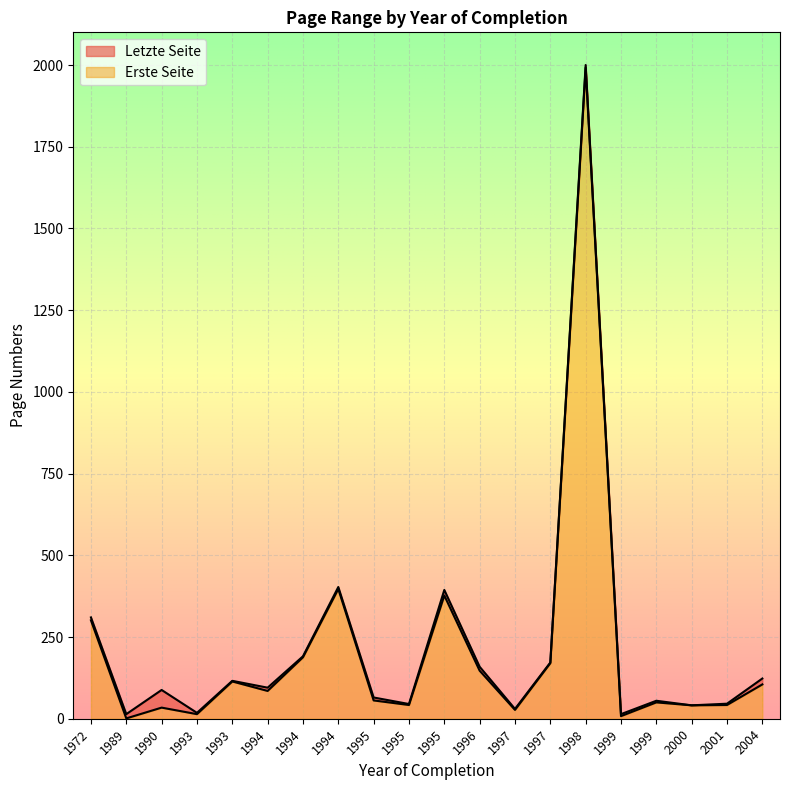

Count the number of data series in this chart.

2